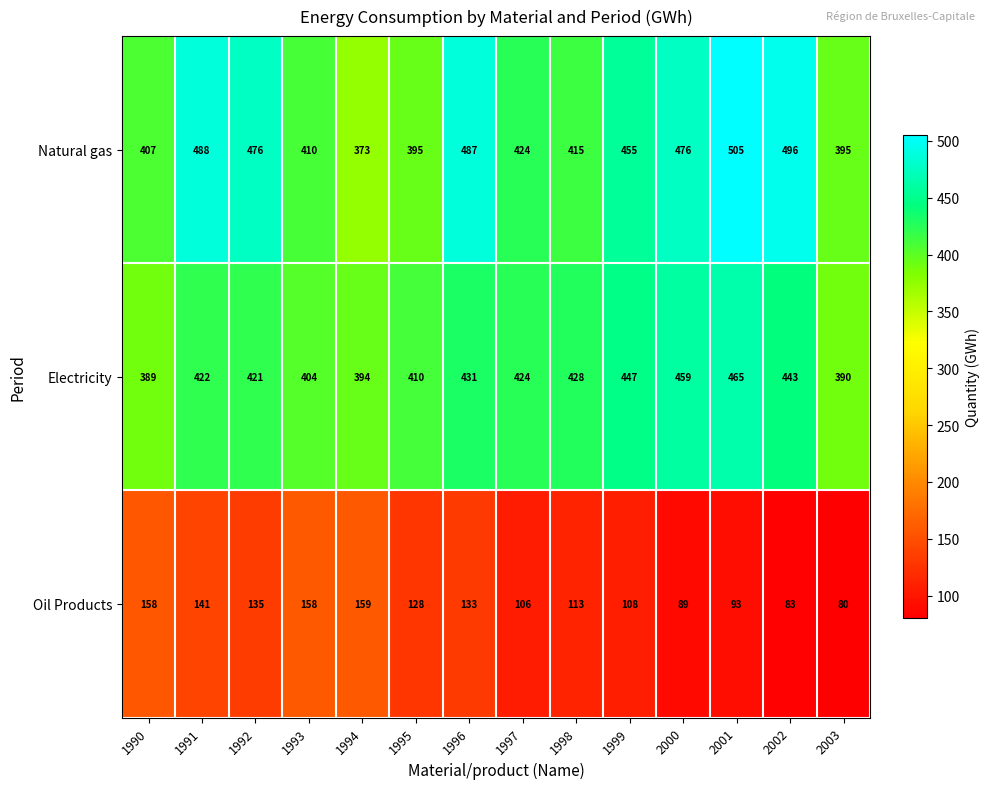

The Electricity series shows 295 at 1999. True or false?

False